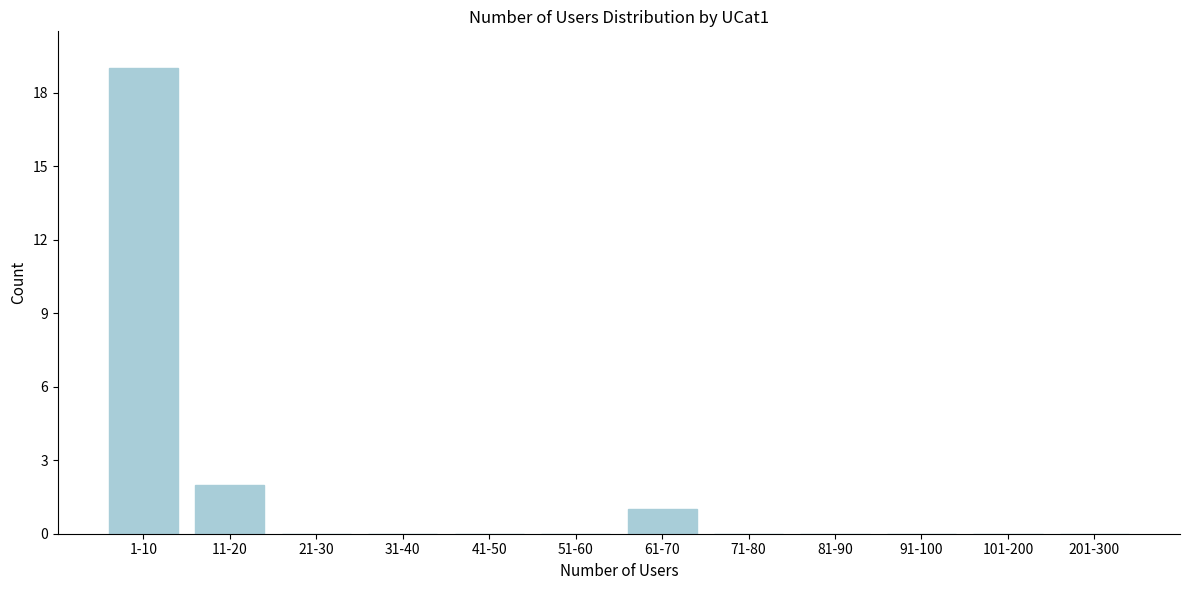

Reading left to right, list all the values displayed in this chart.

1-10=19	11-20=2	21-30=0	31-40=0	41-50=0	51-60=0	61-70=1	71-80=0	81-90=0	91-100=0	101-200=0	201-300=0